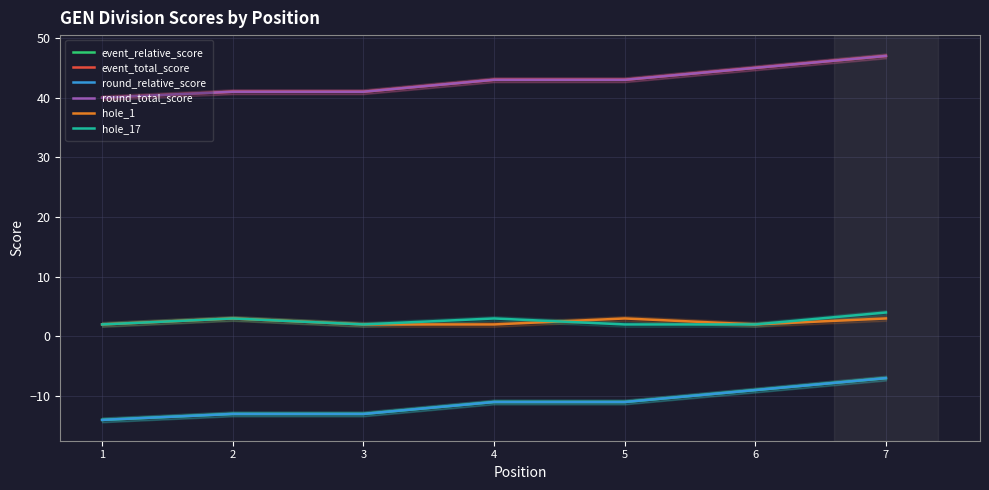

How many data points in round_relative_score are above -11?

2